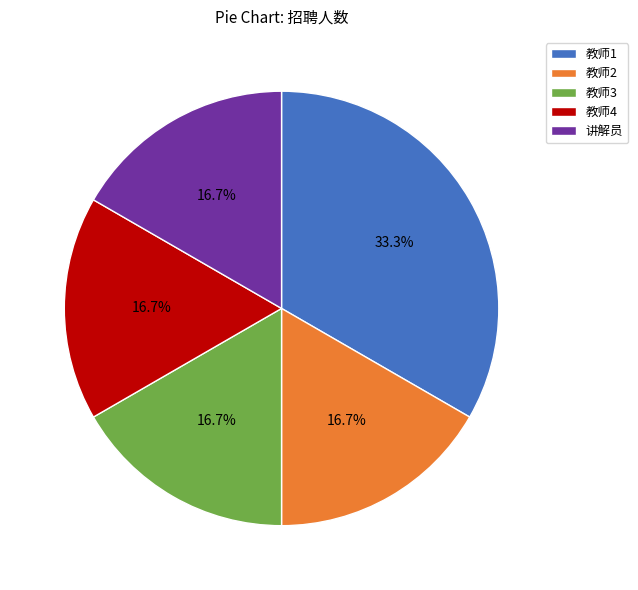

What is the ratio of the value at 讲解员 to the value at 教师2?

1.0